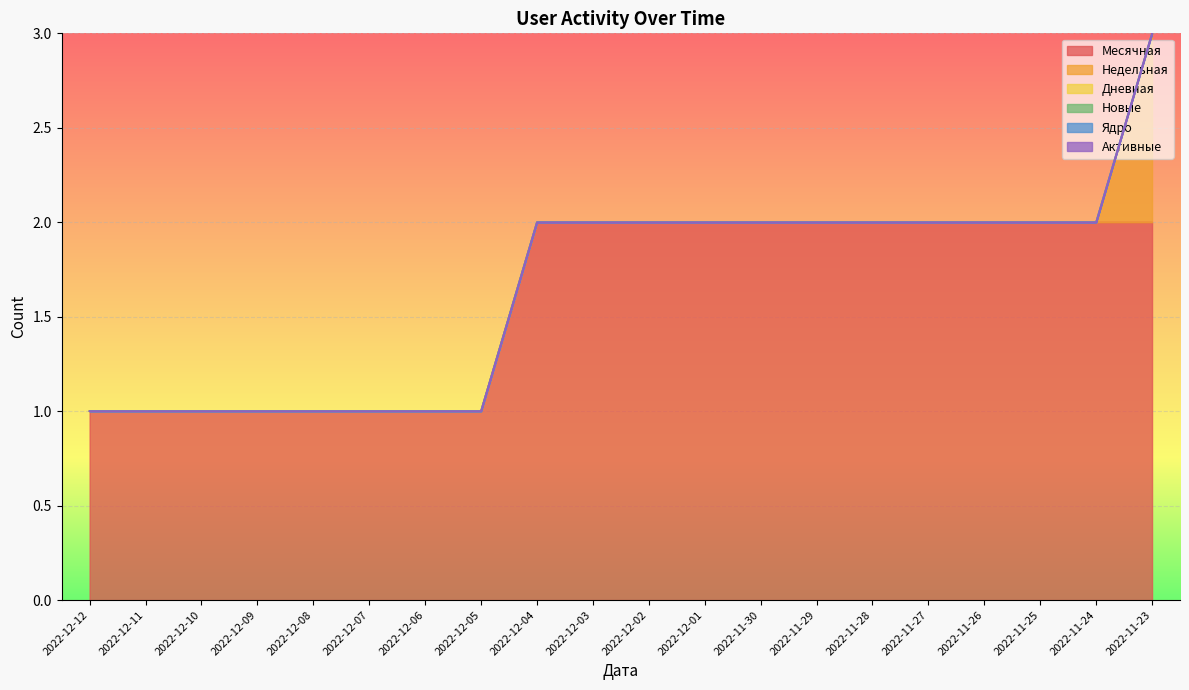

True or false: Месячная and Ядро cross at least once.

False